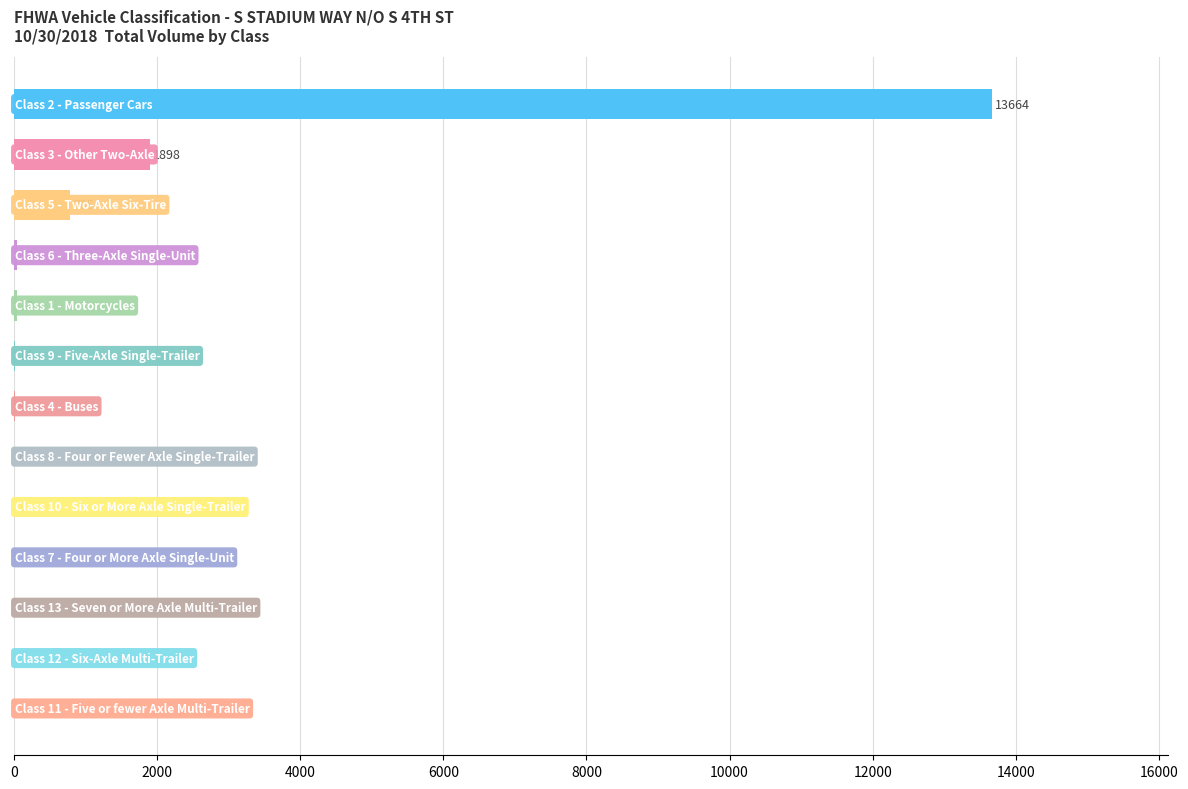

What is the sum of all values?

16451